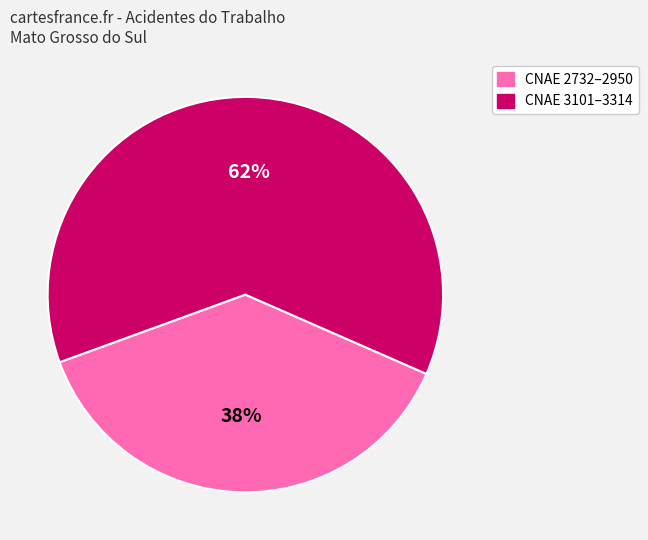

To the nearest percent, what is the difference between the largest and smallest slice percentages?

24%